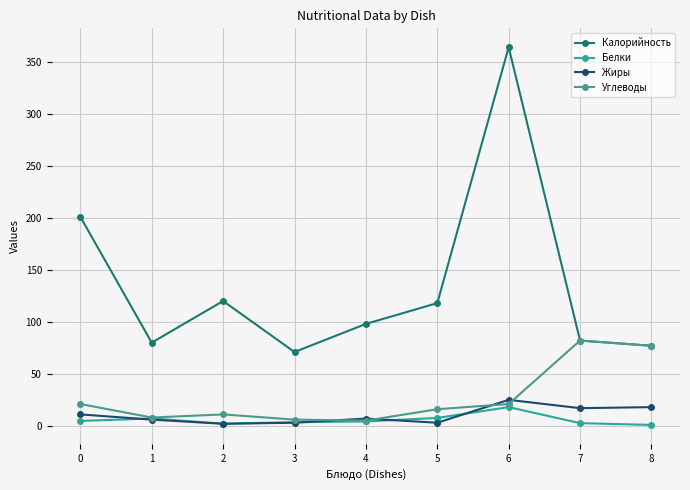

The Калорийность series shows 82.0 at 7. True or false?

True